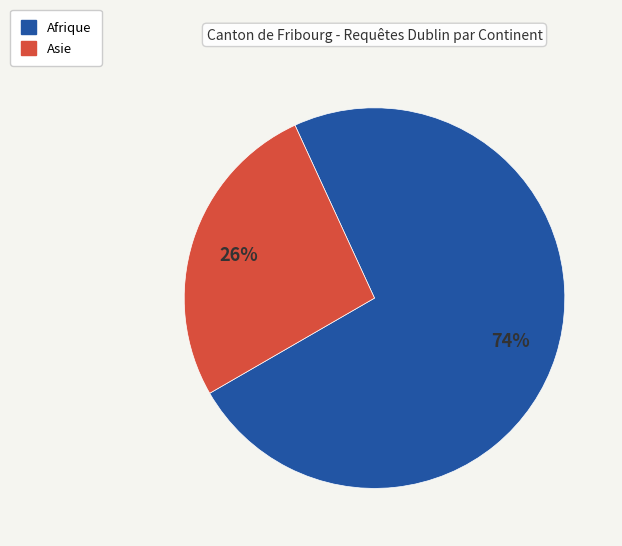

Is there any slice that represents more than half of the pie?

Yes